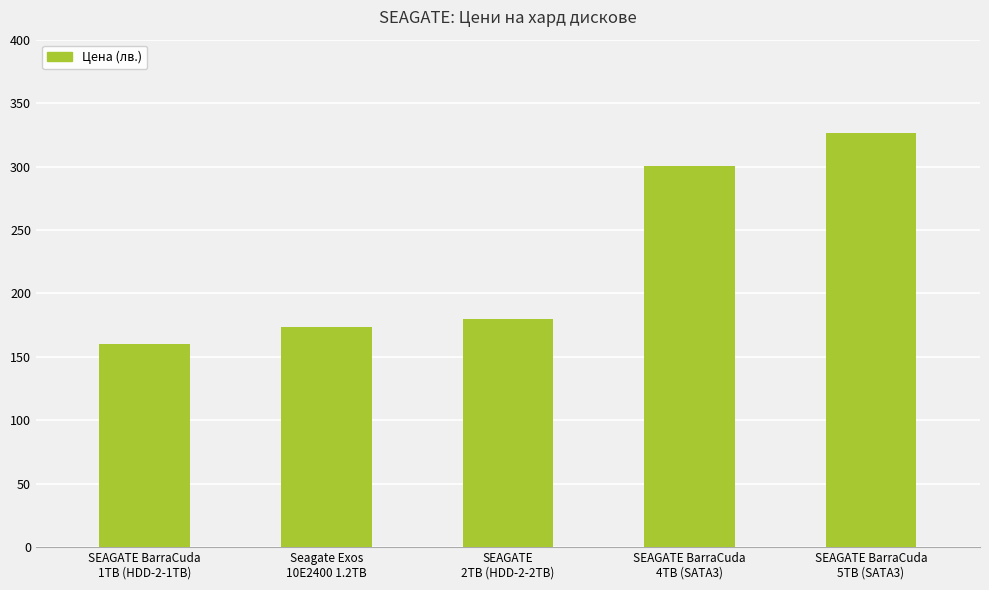

At which label is the value closest to 243?

SEAGATE BarraCuda
4TB (SATA3)